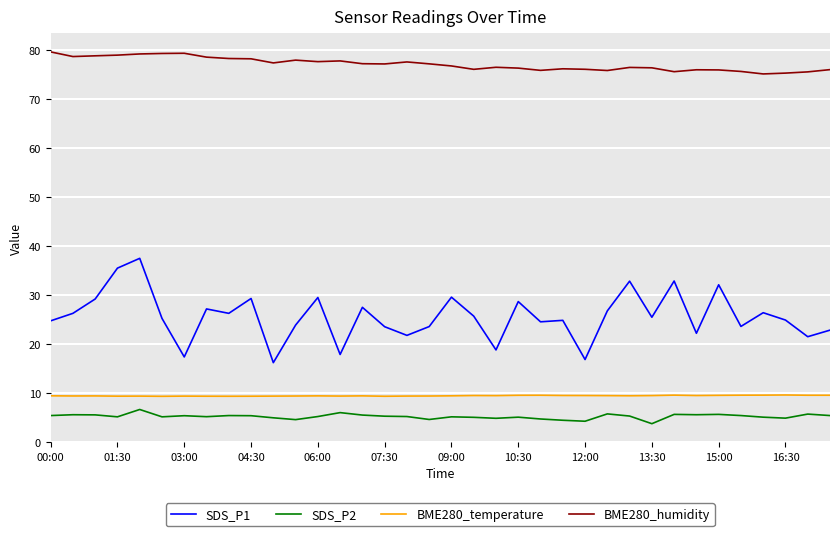

Which series has the largest range (max minus min)?

SDS_P1